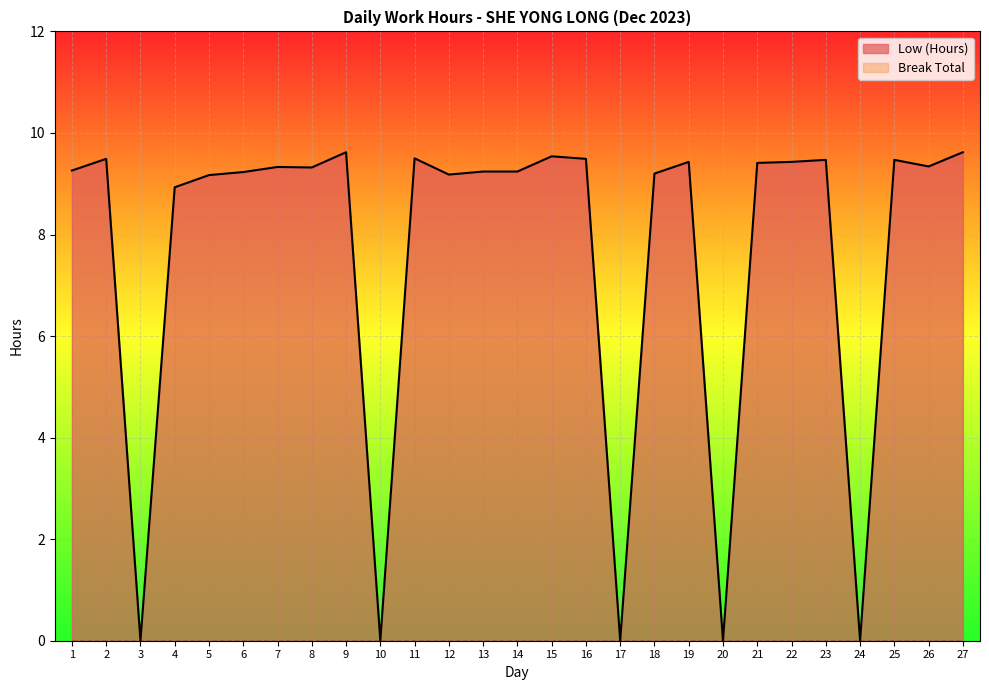

How many values are below 9?

6